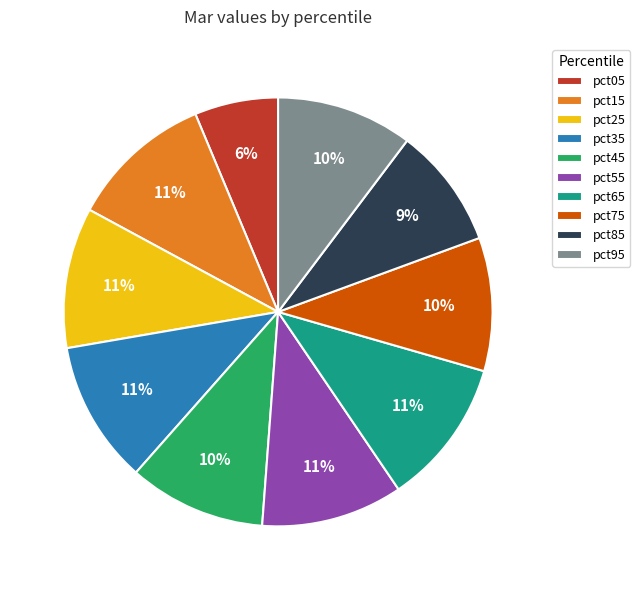

Is the sum of pct75 and pct65 greater than half?

No